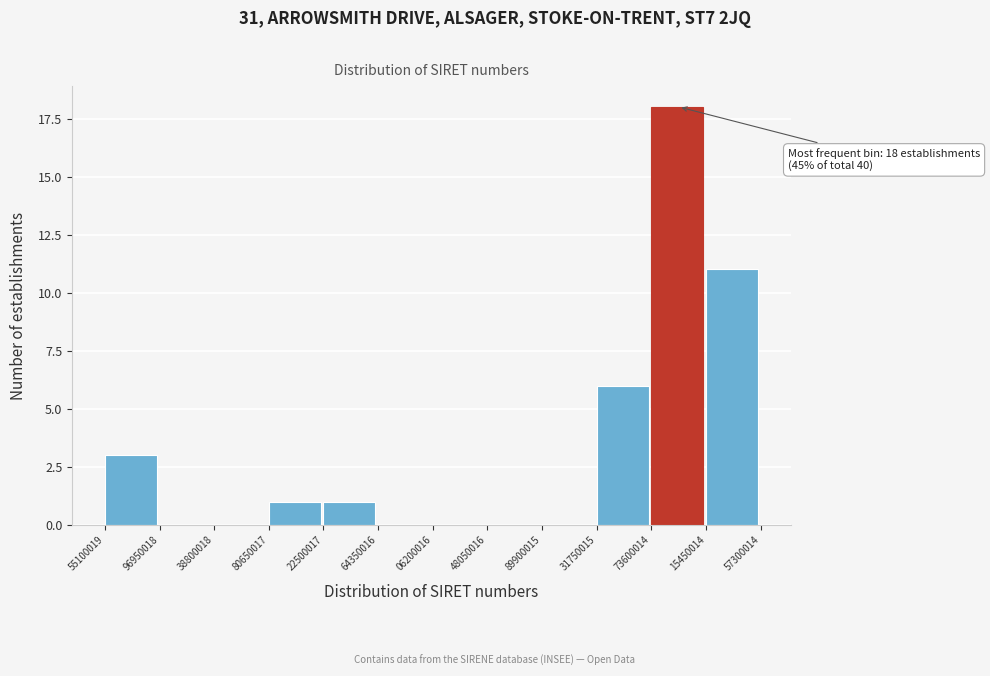

Reading left to right, what are all the values shown in this chart?

55100019=3	96950018=0	38800018=0	80650017=1	22500017=1	64350016=0	06200016=0	48050016=0	89900015=0	31750015=6	73600014=18	15450014=11